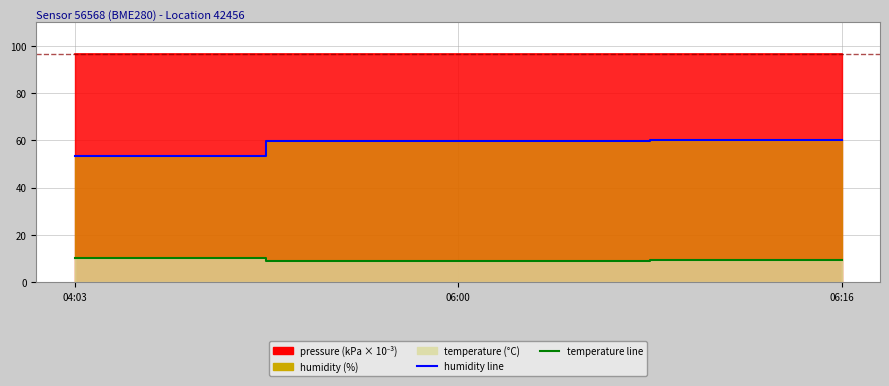

What is the maximum value for pressure?

96.6